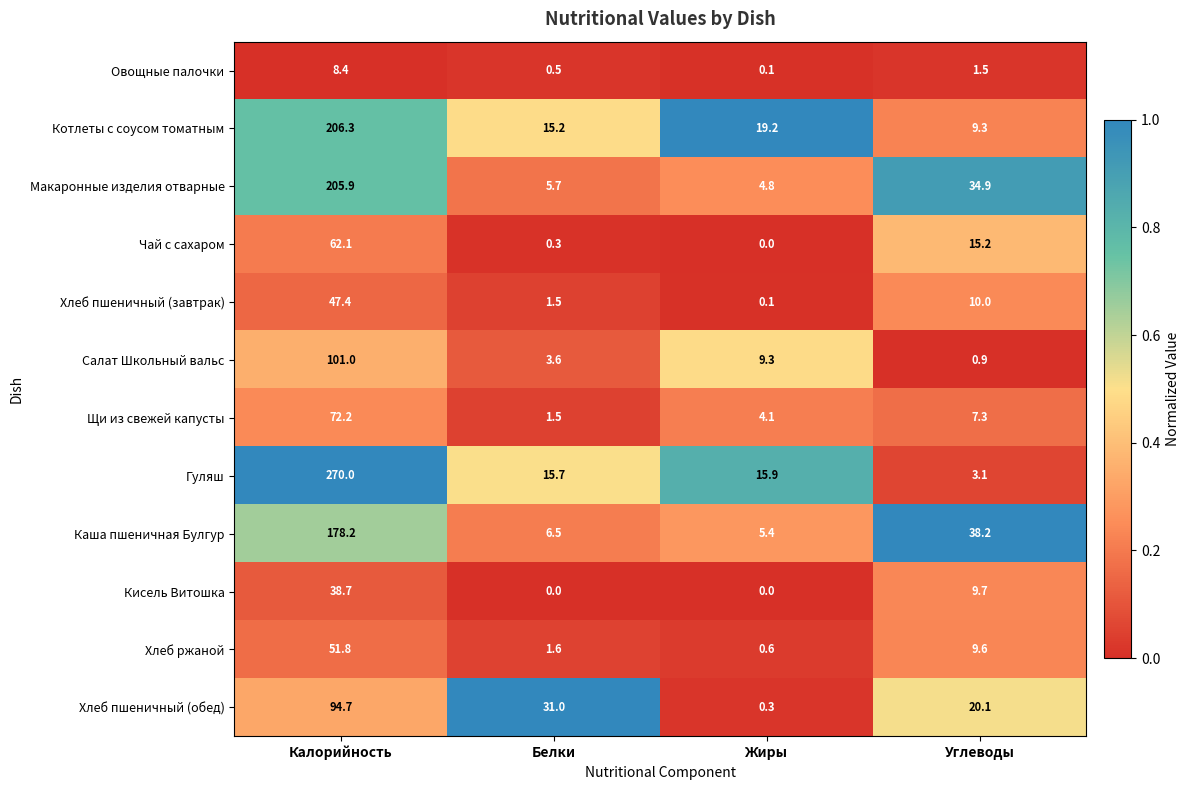

How many data points in Хлеб ржаной are less than 9?

2